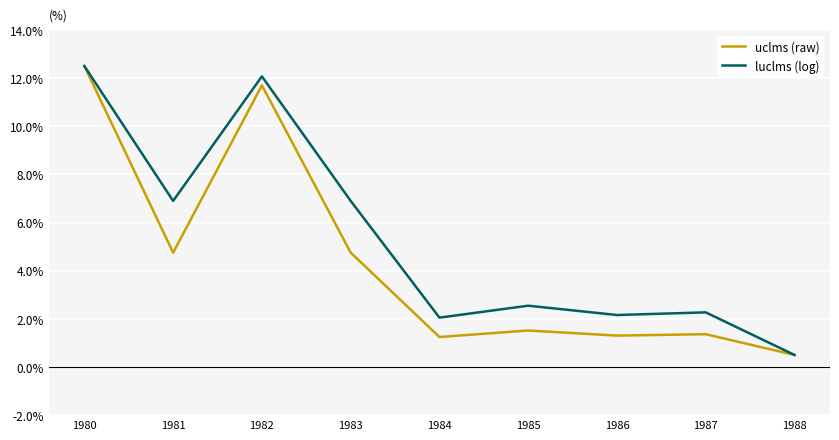

Rank the series by their average value, from lowest to highest.

uclms (raw), luclms (log)